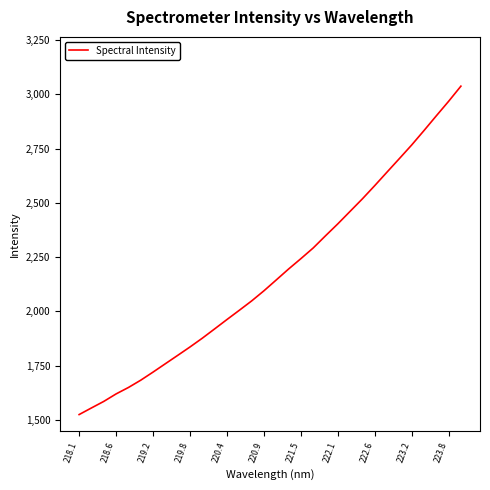

What is the minimum value shown in the chart?

1524.5